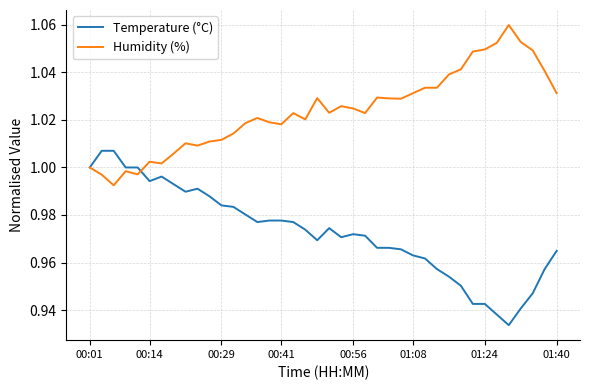

Which series has the largest total across all categories?

Humidity (%)